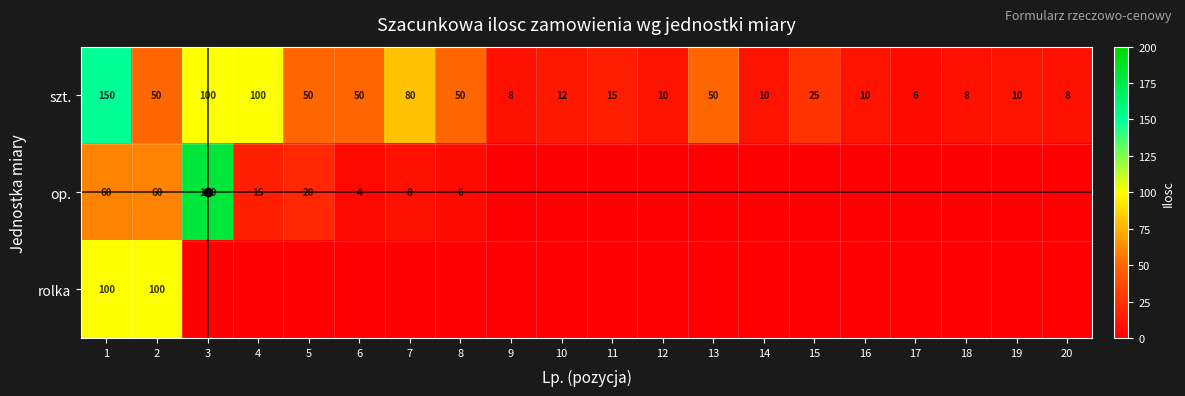

Is it true that szt. equals 50 at 13?

True